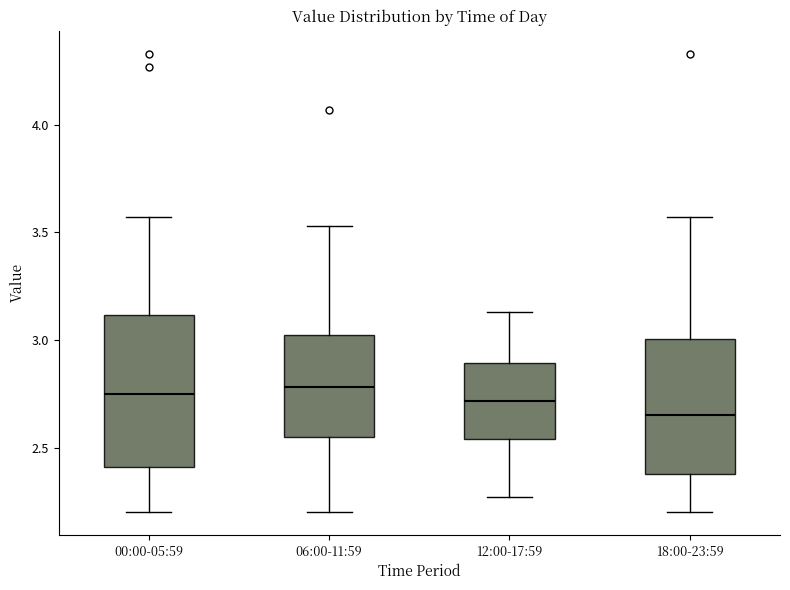

Reading left to right, transcribe this box plot: for each box, give where its median line is, the range the box spans, and where its two whiskers end, as read against the y-axis. The values are not printed on the chart, so give them approximately, as read against the axis.

00:00-05:59: median 2.75, box 2.40 to 3.10, whiskers 2.20 to 3.55
06:00-11:59: median 2.80, box 2.55 to 3.00, whiskers 2.20 to 3.55
12:00-17:59: median 2.70, box 2.55 to 2.90, whiskers 2.25 to 3.15
18:00-23:59: median 2.65, box 2.40 to 3.00, whiskers 2.20 to 3.55